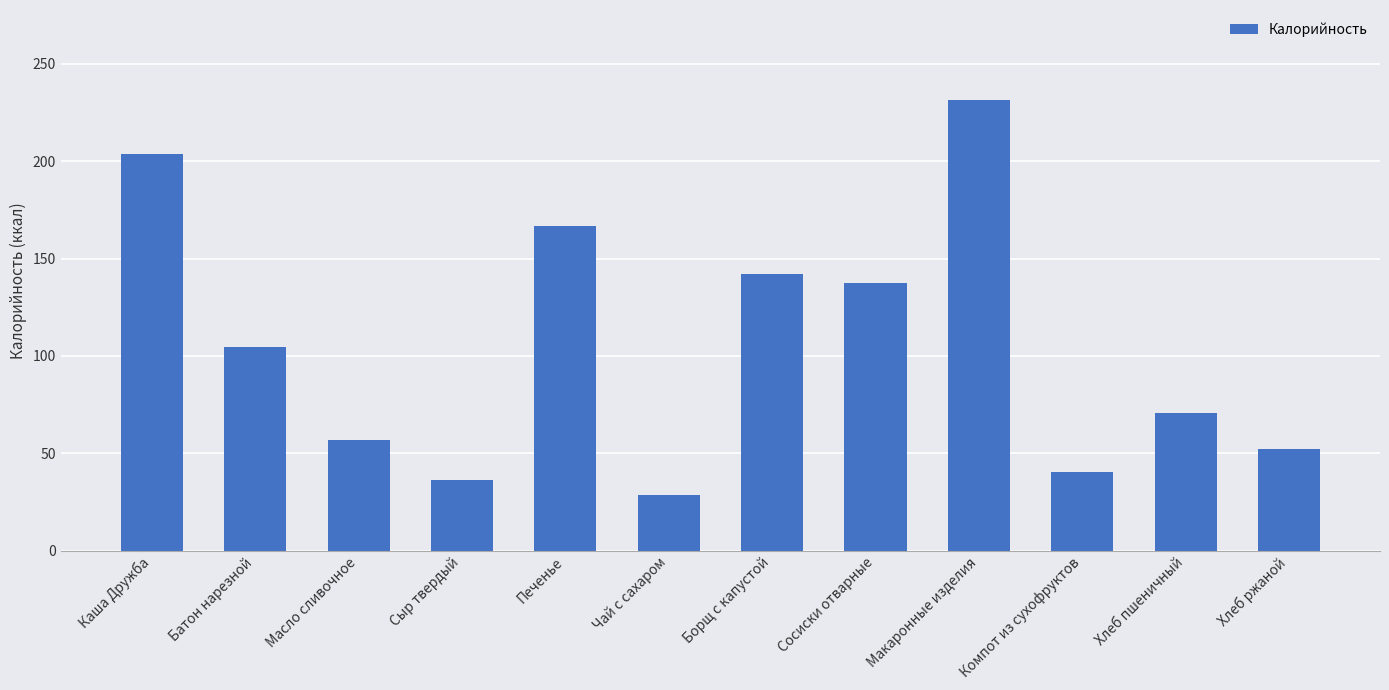

What is the change in value from Чай с сахаром to Хлеб ржаной?

+23.7